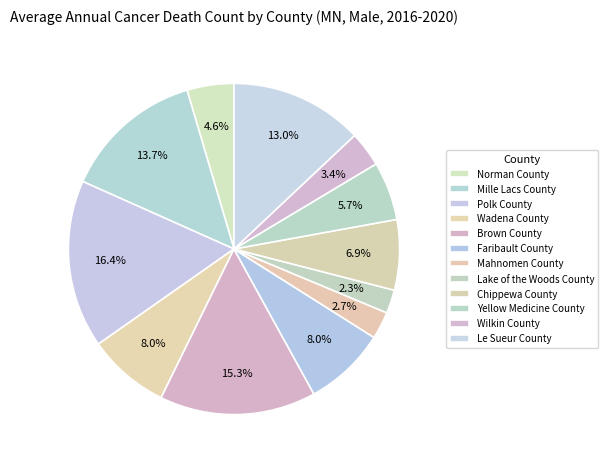

How many segments does this pie chart have?

12